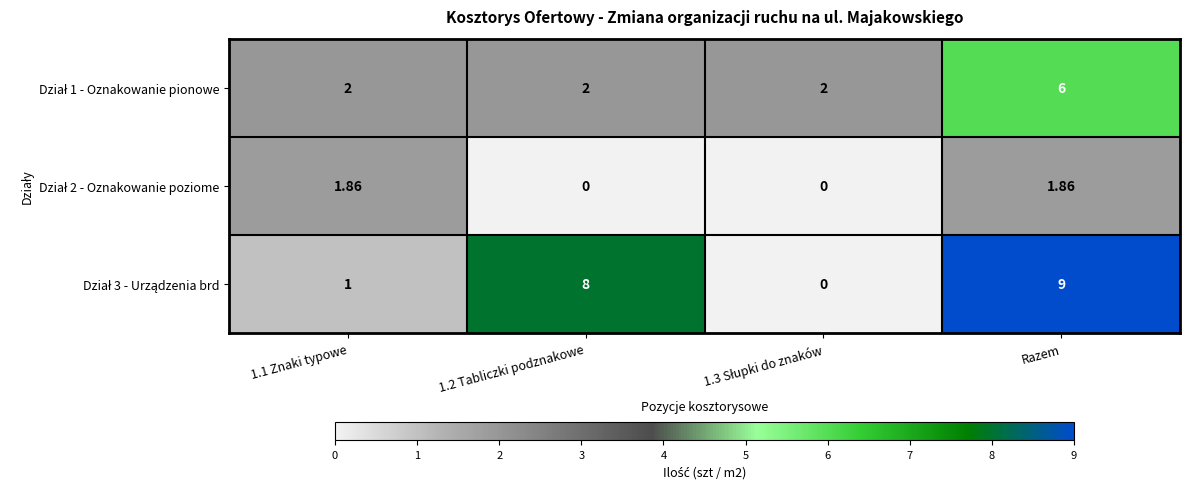

At how many categories does at least one series exceed 1?

4